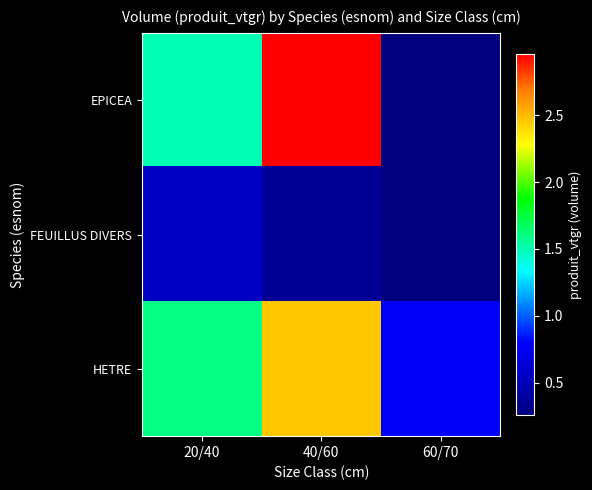

At which category does the chart reach its minimum across all series?

60/70